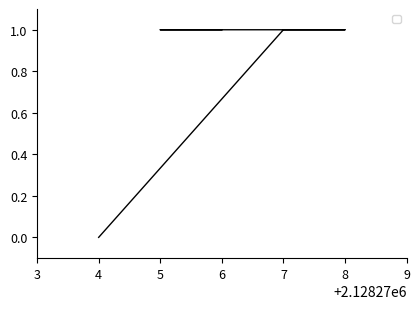

Does the chart display data point markers on the line(s)?

No